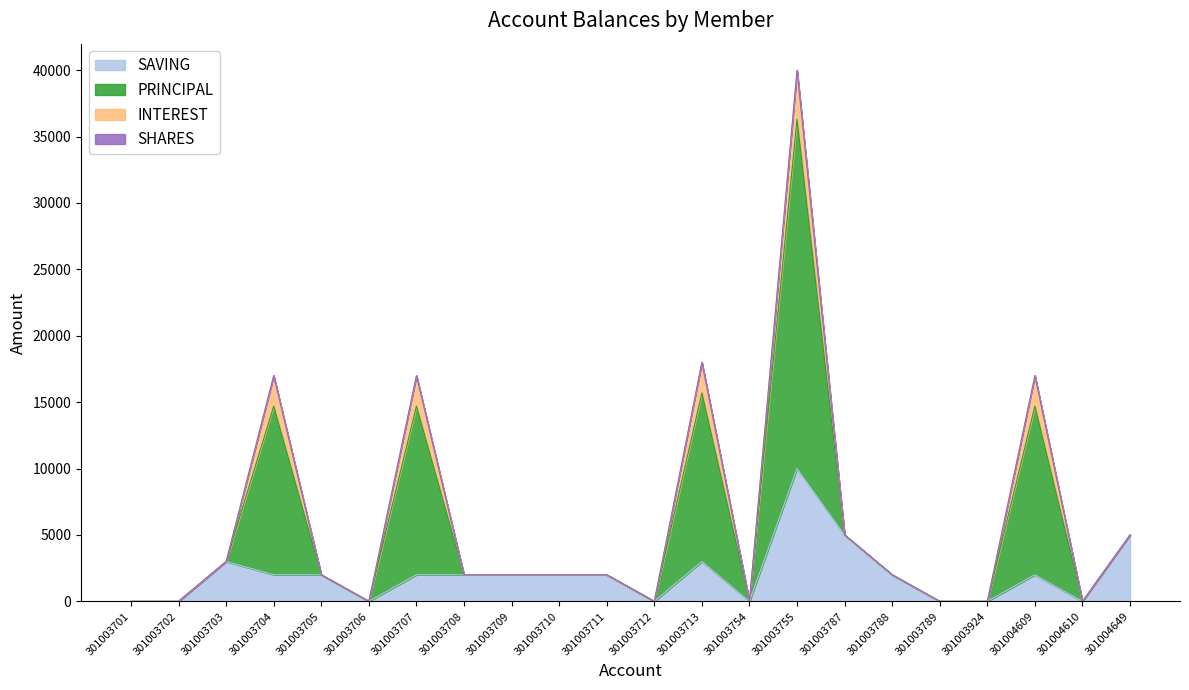

Between 301003755 and 301003701, which is larger?

301003755